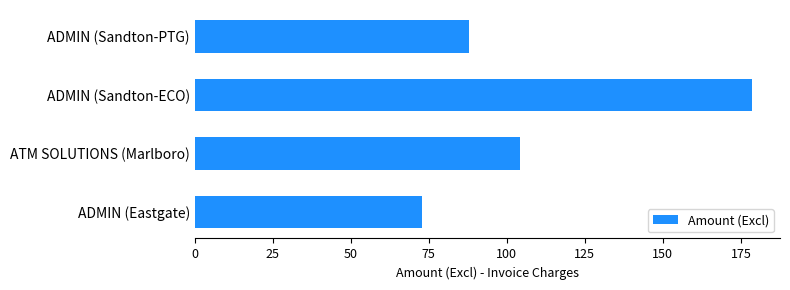

Count the number of categories in the chart.

4